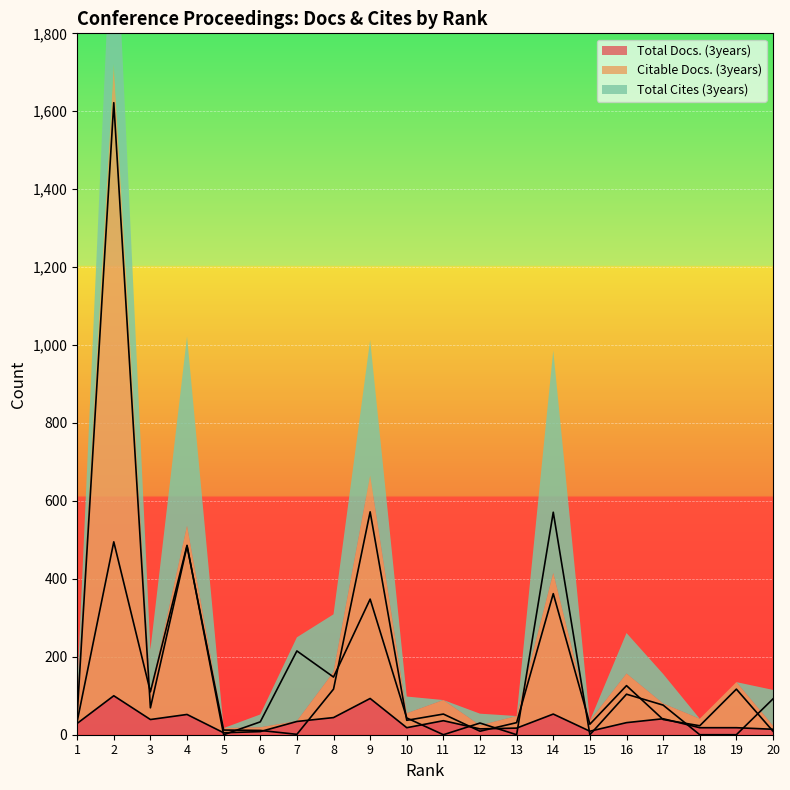

Does the chart display data point markers on the line(s)?

No